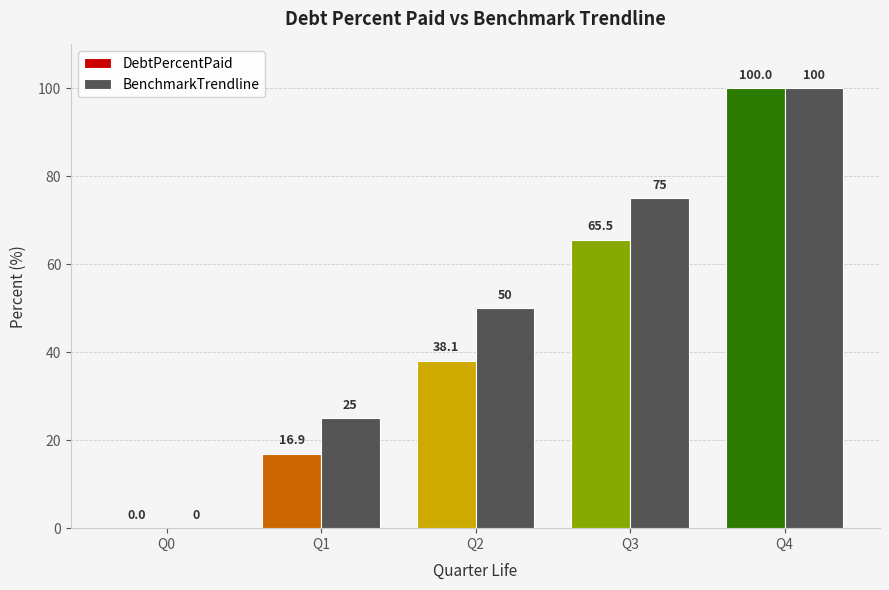

What are all the series names shown in the legend?

DebtPercentPaid, BenchmarkTrendline